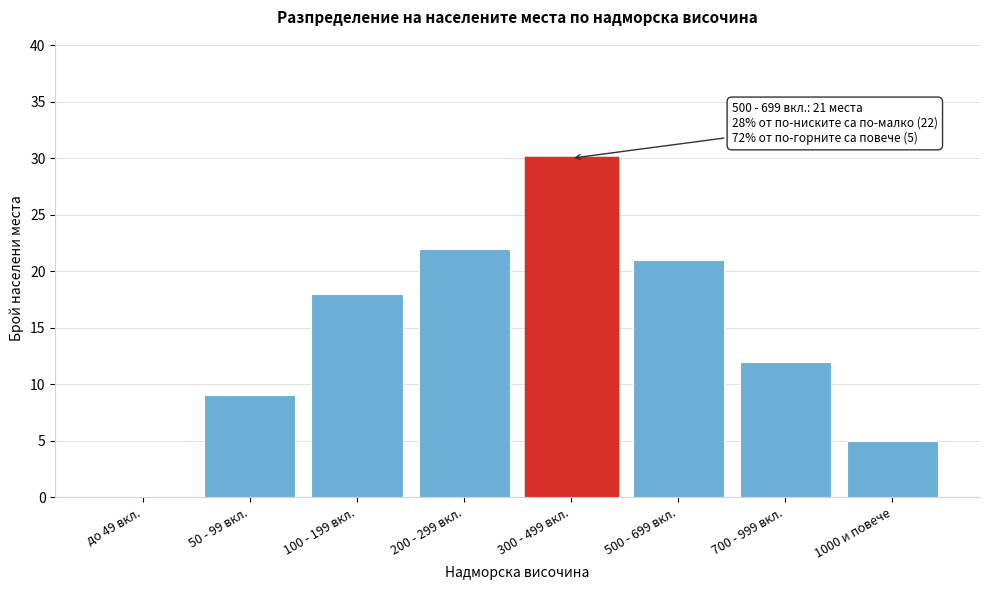

Reading left to right, extract all data points from this chart.

до 49 вкл.=0	50 - 99 вкл.=9	100 - 199 вкл.=18	200 - 299 вкл.=22	300 - 499 вкл.=30	500 - 699 вкл.=21	700 - 999 вкл.=12	1000 и повече=5